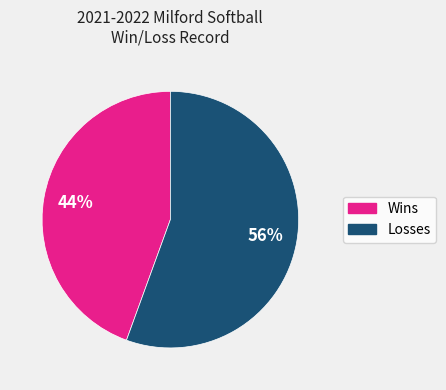

Combined, do Losses and Wins account for over 50%?

Yes